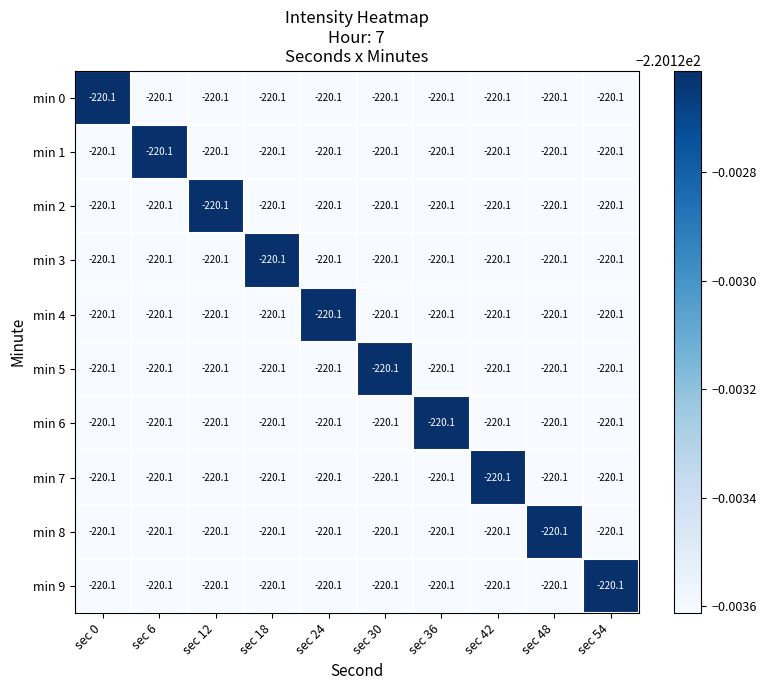

What is the total value across all series at sec 0?

-2201.2